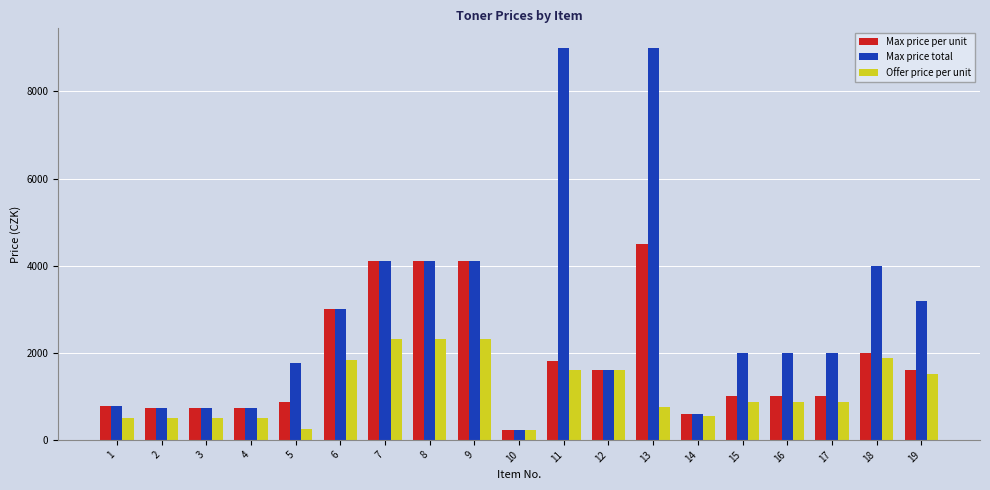

At which label is Offer price per unit closest to 1272?

19